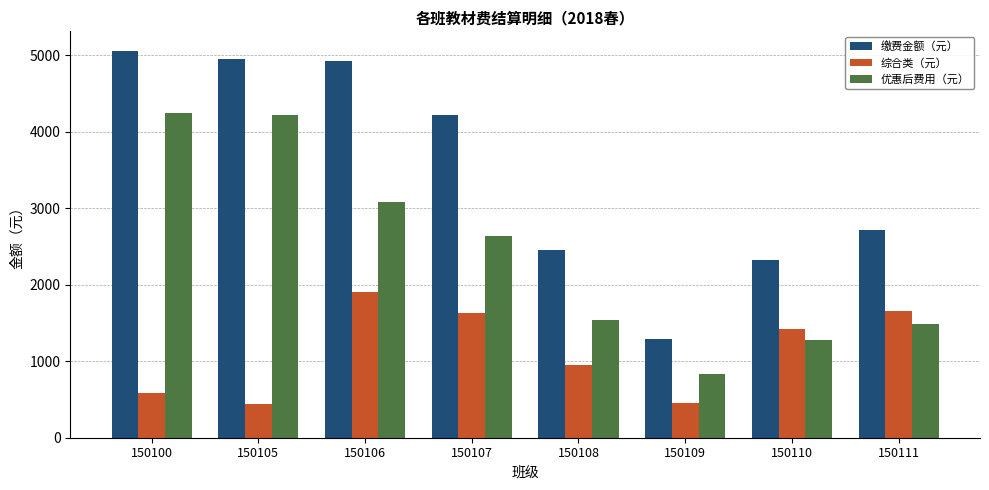

Rank the series by their maximum value, from lowest to highest.

综合类（元）, 优惠后费用（元）, 缴费金额（元）